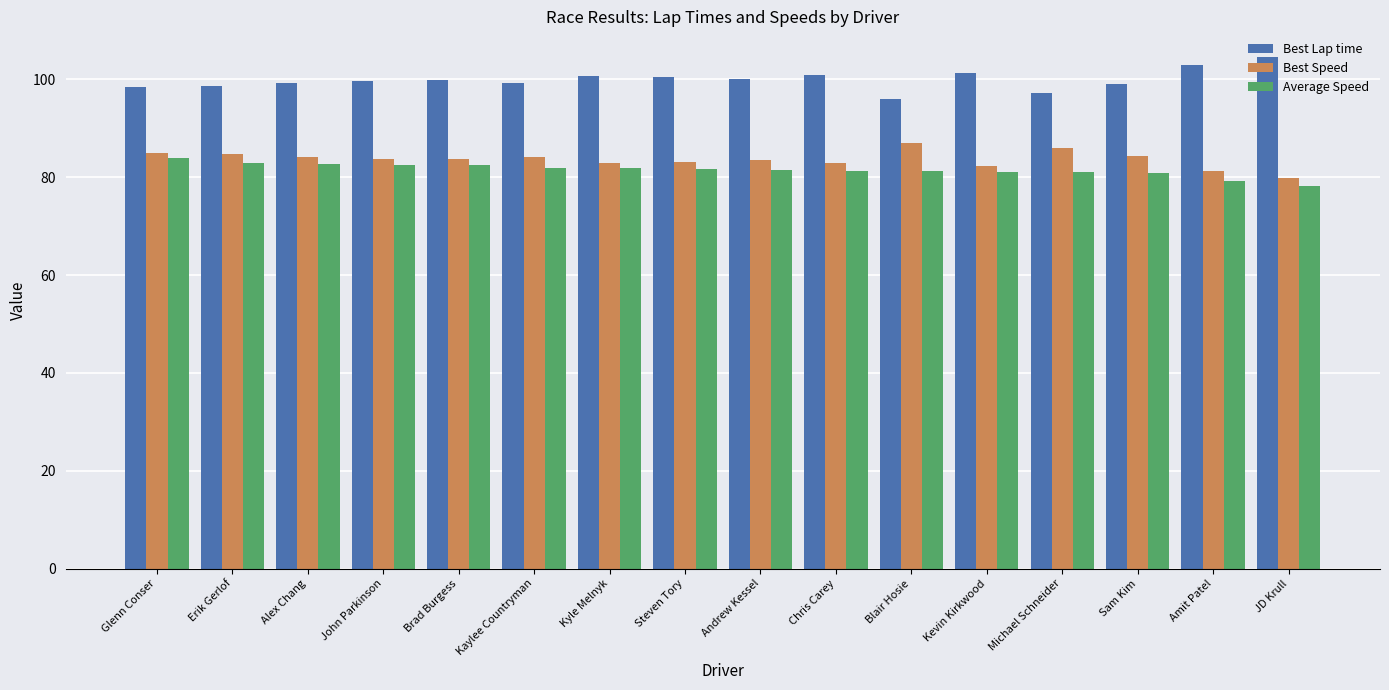

List the series in order of their peak value, highest first.

Best Lap time, Best Speed, Average Speed